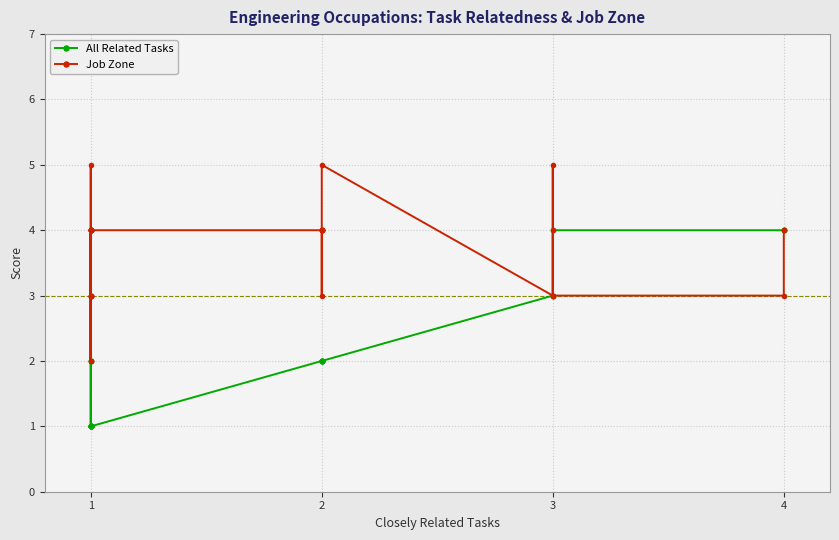

The Job Zone series shows 7 at 1. True or false?

False